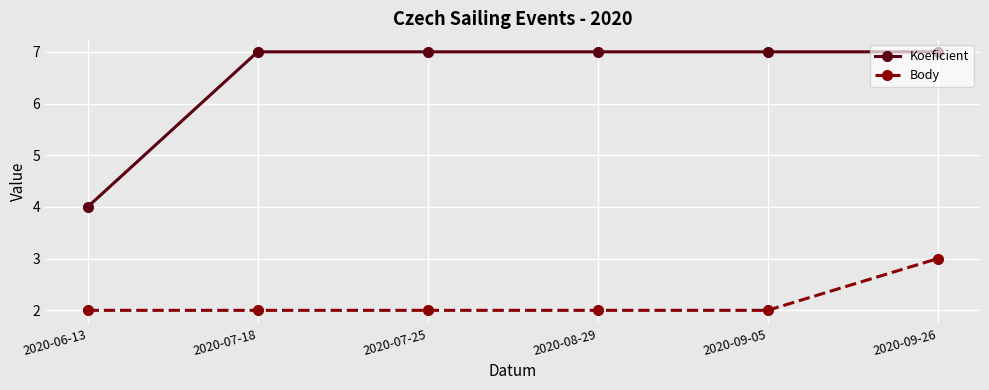

At which category is the sum across all series the highest?

2020-09-26